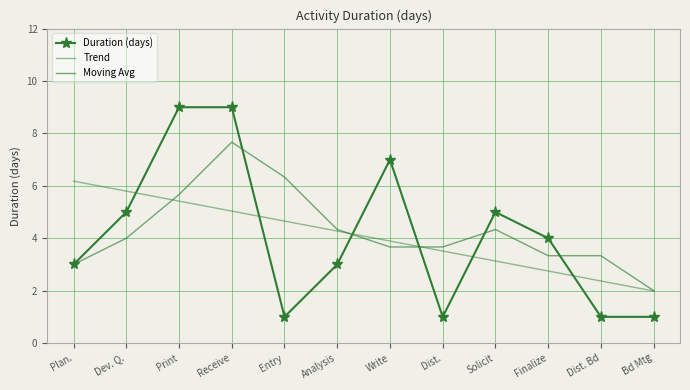

What is the total value across all series at Dev. Q.?

14.8